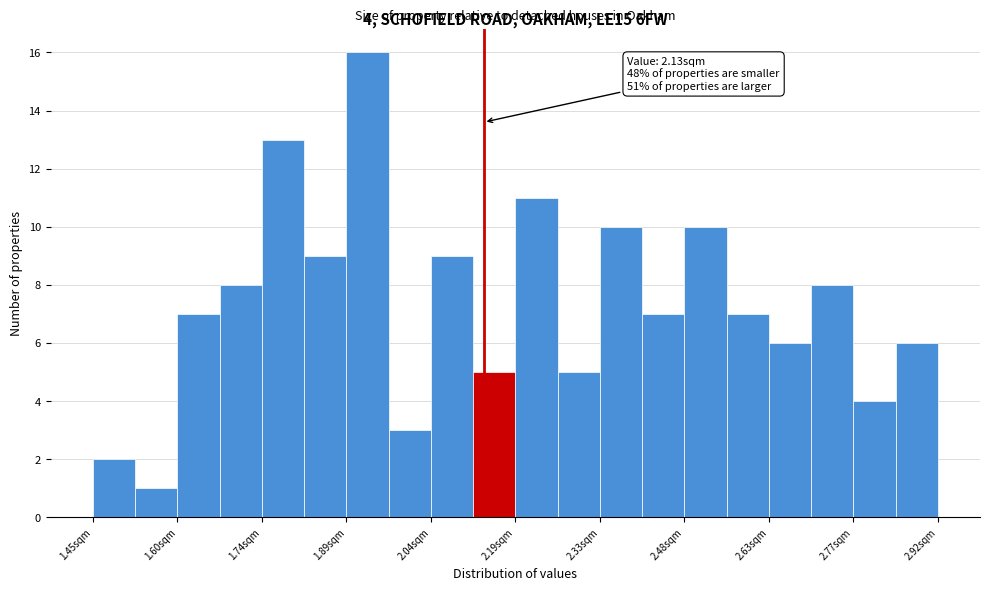

Read against the x-axis, roughly where is the centre of the tallest bar?

1.92